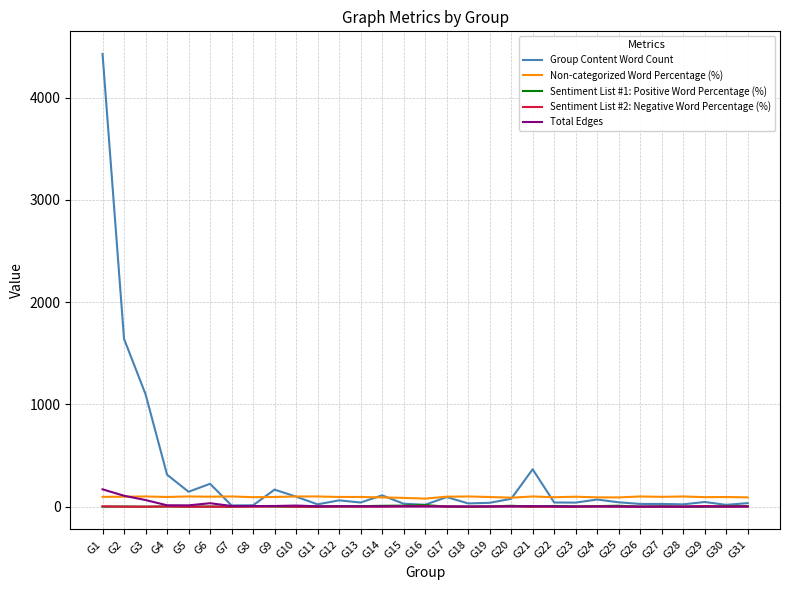

Which series has the largest total across all categories?

Group Content Word Count